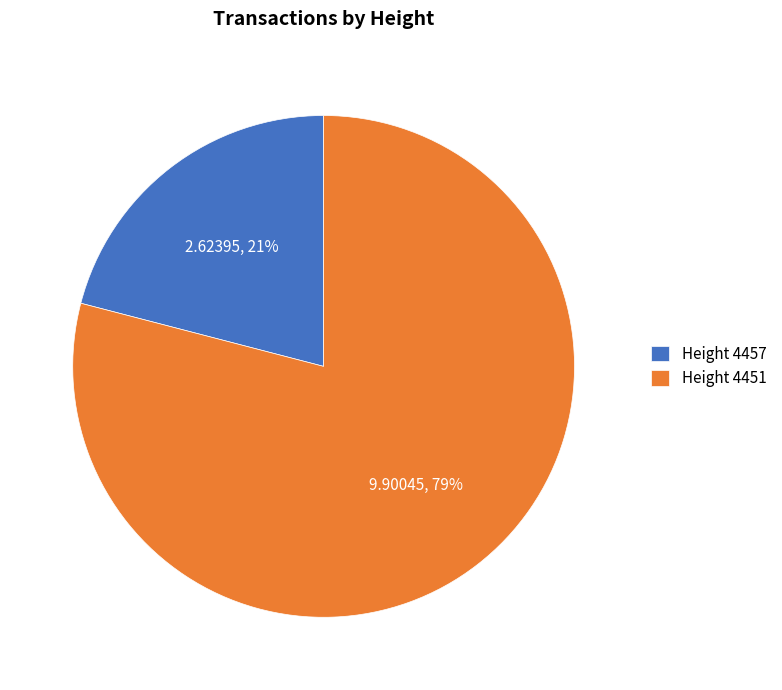

To the nearest percent, what portion does Height 4451 represent?

79%